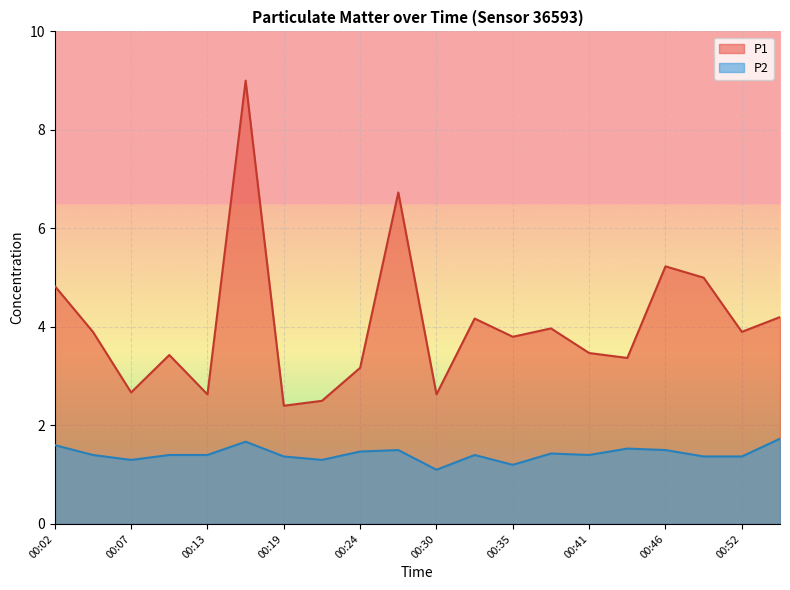

Rank the series at 00:21 from lowest to highest value.

P2, P1